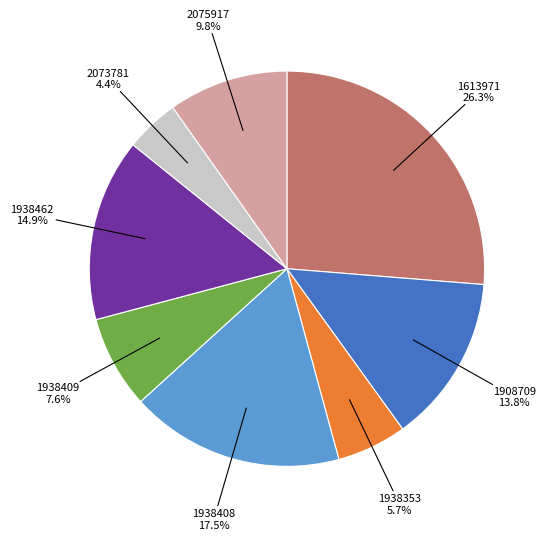

Is there any slice that represents more than half of the pie?

No